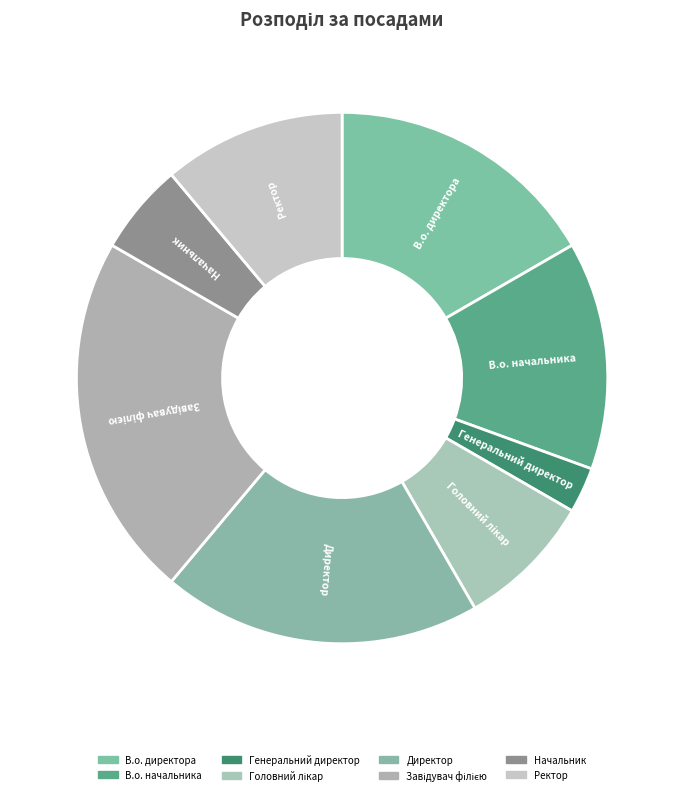

Does В.о. начальника account for over 50% of the chart?

No